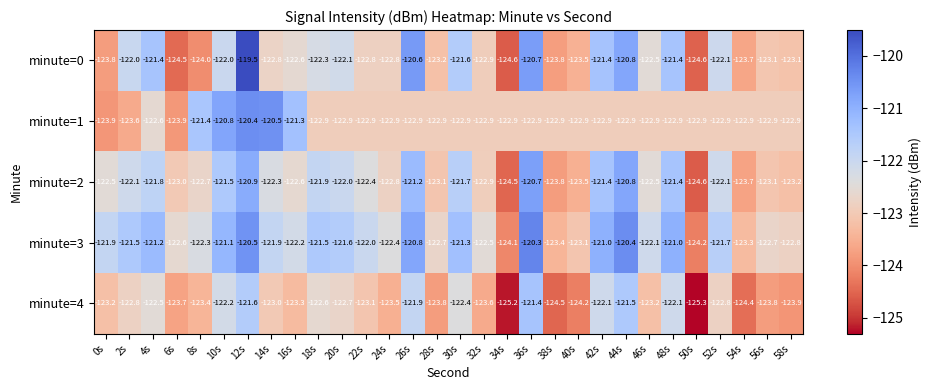

At how many categories does at least one series exceed -123?

30